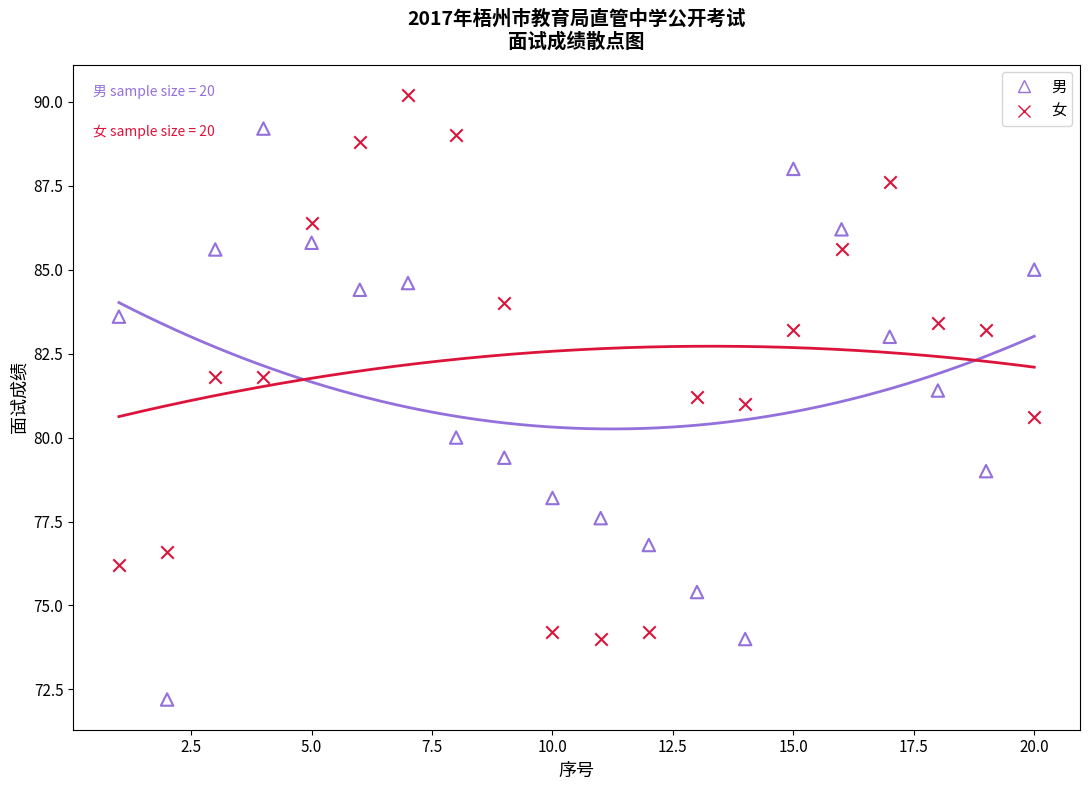

Which series contains the lowest Y value?

男